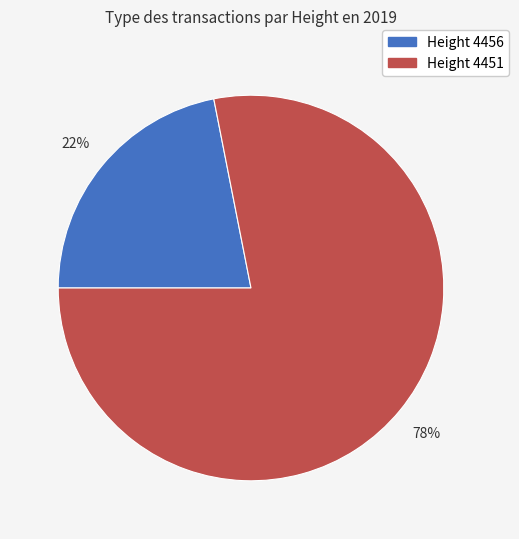

To the nearest percent, what is the difference between the largest and smallest slice percentages?

56%